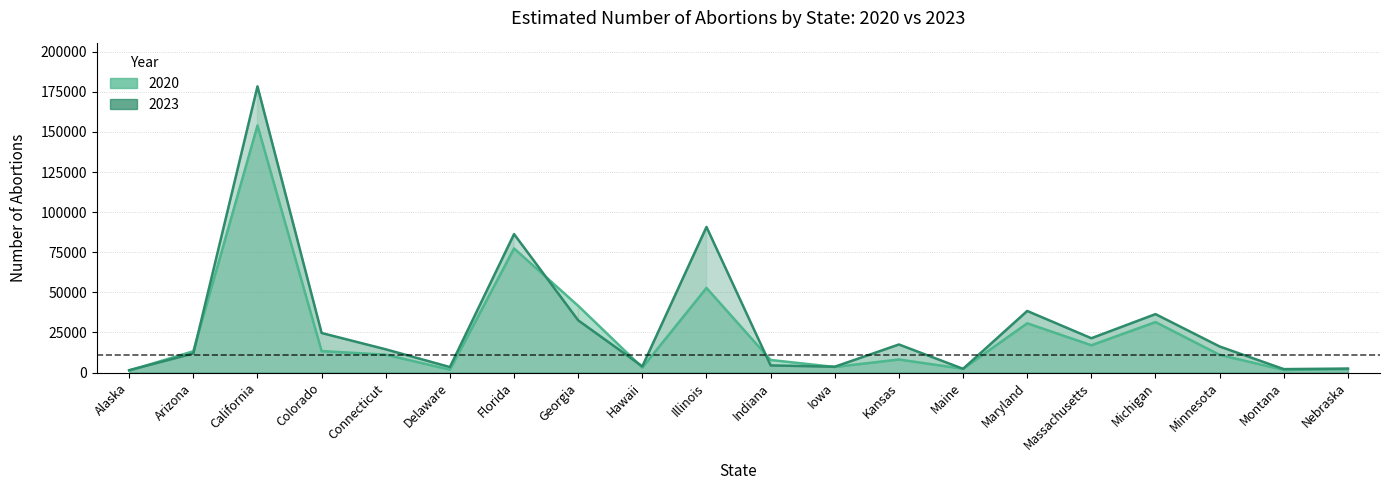

At how many categories does at least one series exceed 154003?

1